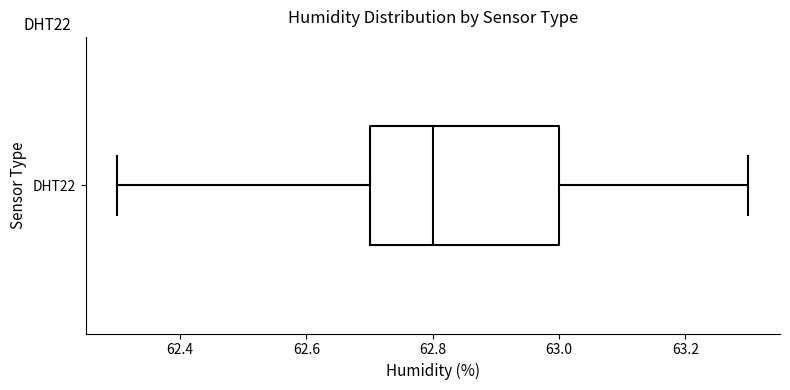

Read this box plot against the x-axis: the position of the median line, the range covered by the box, and the ends of both whiskers. The values are not printed on the chart, so give them approximately, as read against the axis.

median 62.8, box 62.7 to 63.0, whiskers 62.3 to 63.3